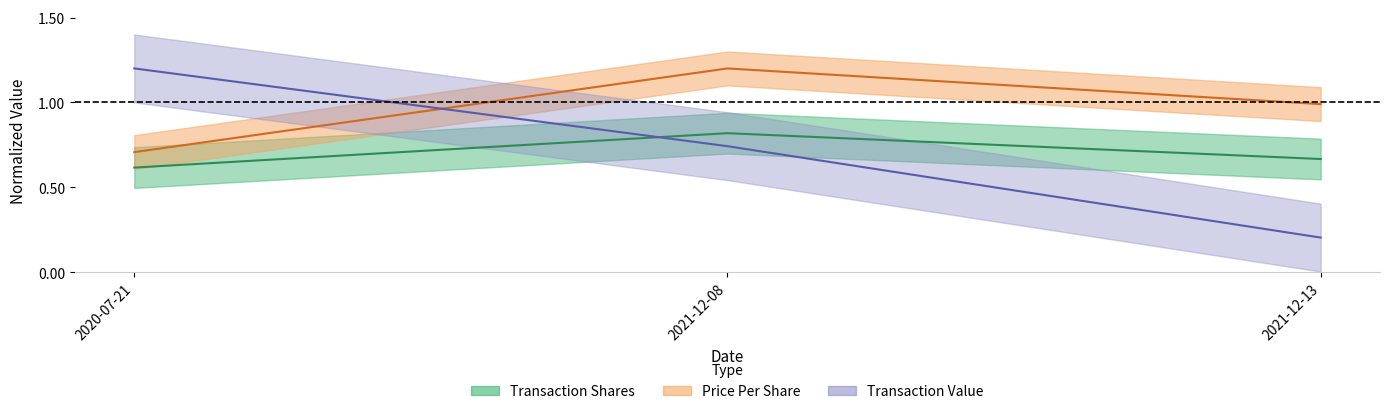

Reading left to right, list all the values displayed in this chart.

Transaction Shares: 0.6	0.8	0.7
Price Per Share: 0.7	1.2	1.0
Transaction Value: 1.2	0.7	0.2